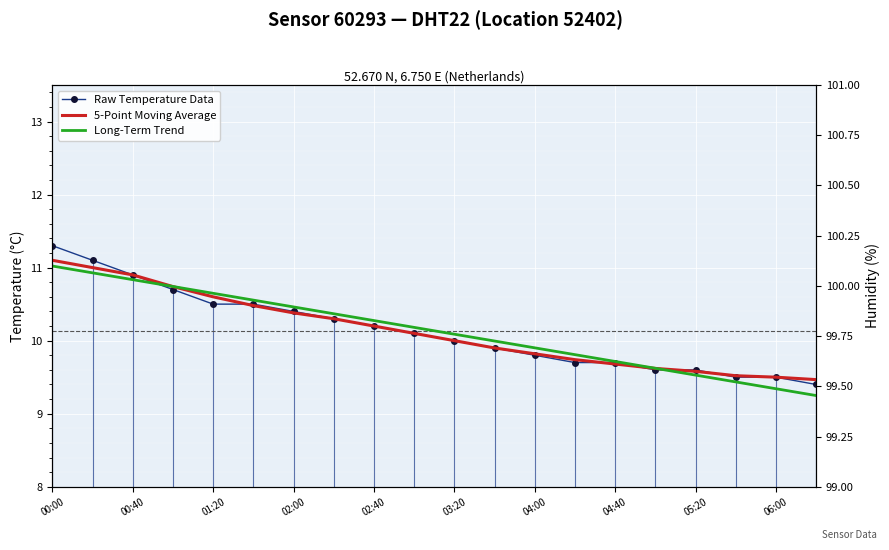

Rank the series by their maximum value, from lowest to highest.

Long-Term Trend, 5-Point Moving Average, Raw Temperature Data, Humidity